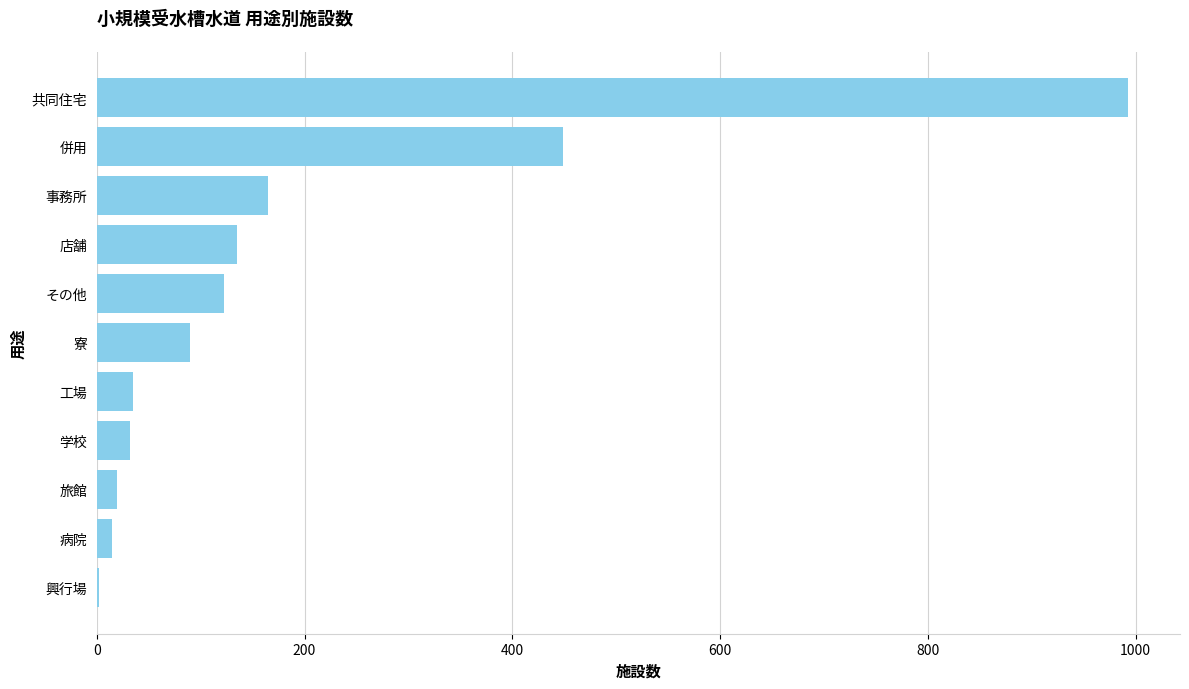

Which category has the highest value across all series?

共同住宅